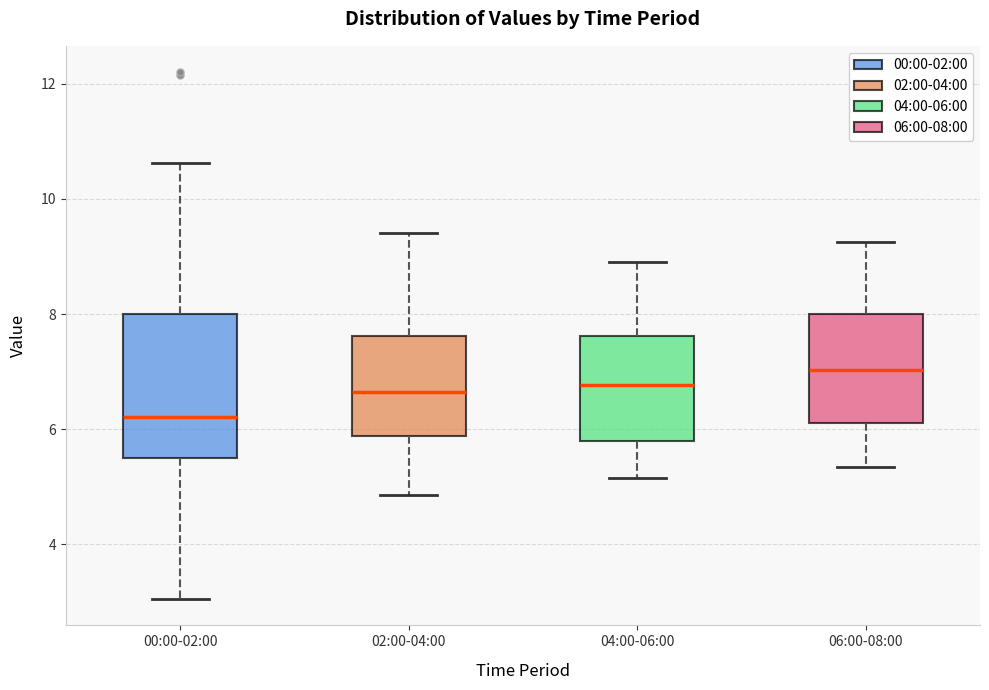

Reading left to right, read every box against the y-axis: the position of its median line, the range the box covers, and the ends of its whiskers. The values are not printed on the chart, so give them approximately, as read against the axis.

00:00-02:00: median 6.2, box 5.4 to 8.0, whiskers 3.0 to 10.6
02:00-04:00: median 6.6, box 5.8 to 7.6, whiskers 4.8 to 9.4
04:00-06:00: median 6.8, box 5.8 to 7.6, whiskers 5.2 to 9.0
06:00-08:00: median 7.0, box 6.2 to 8.0, whiskers 5.4 to 9.2